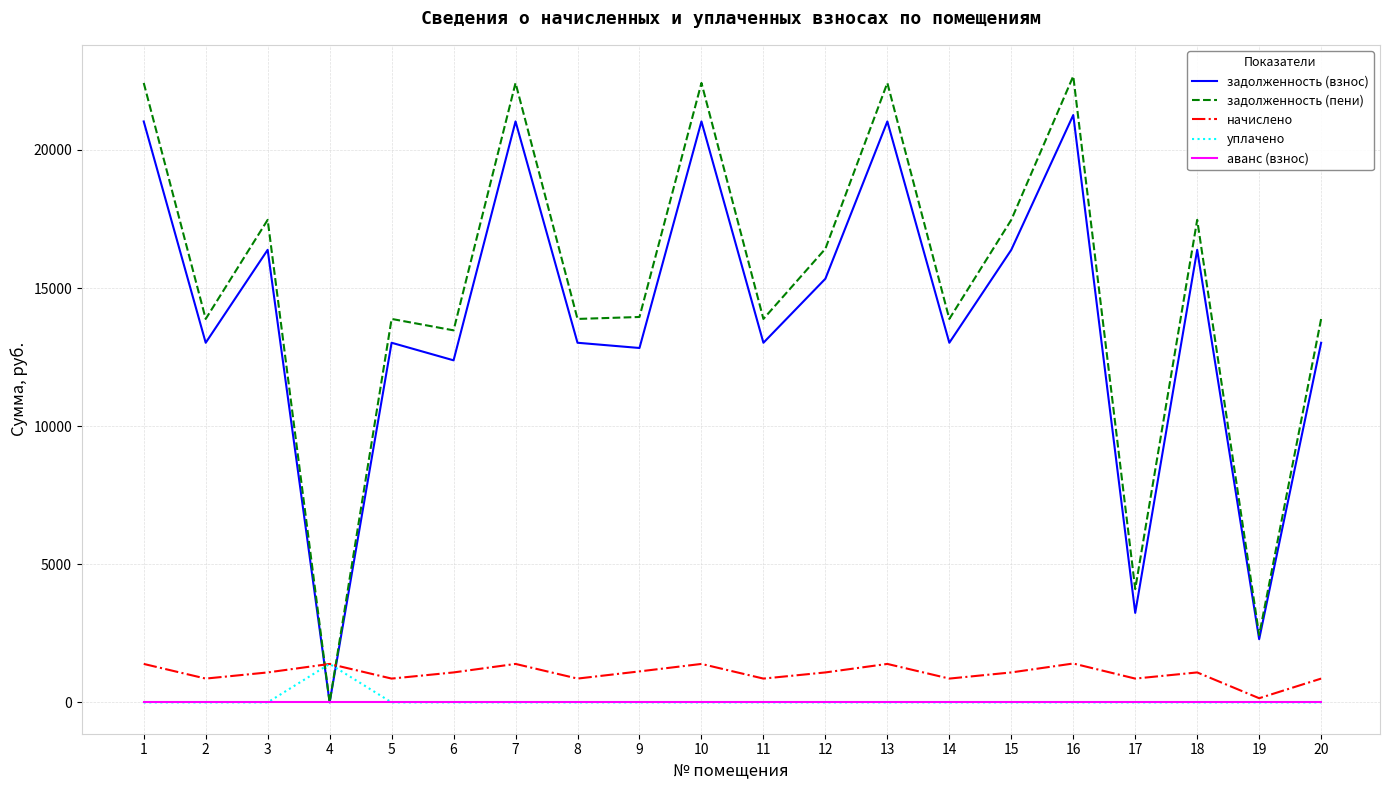

Is the value of задолженность (взнос) at 12 greater than the value of начислено at 17?

Yes